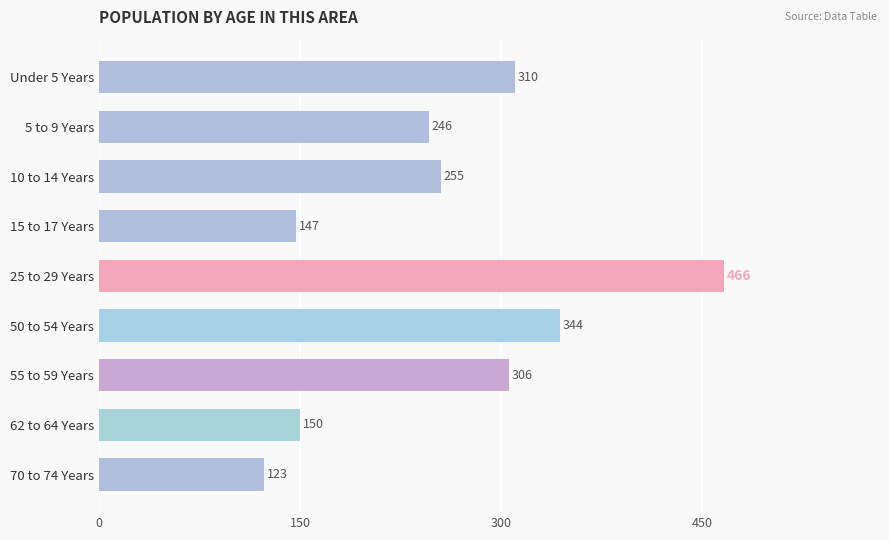

How many categories are shown in the chart?

9